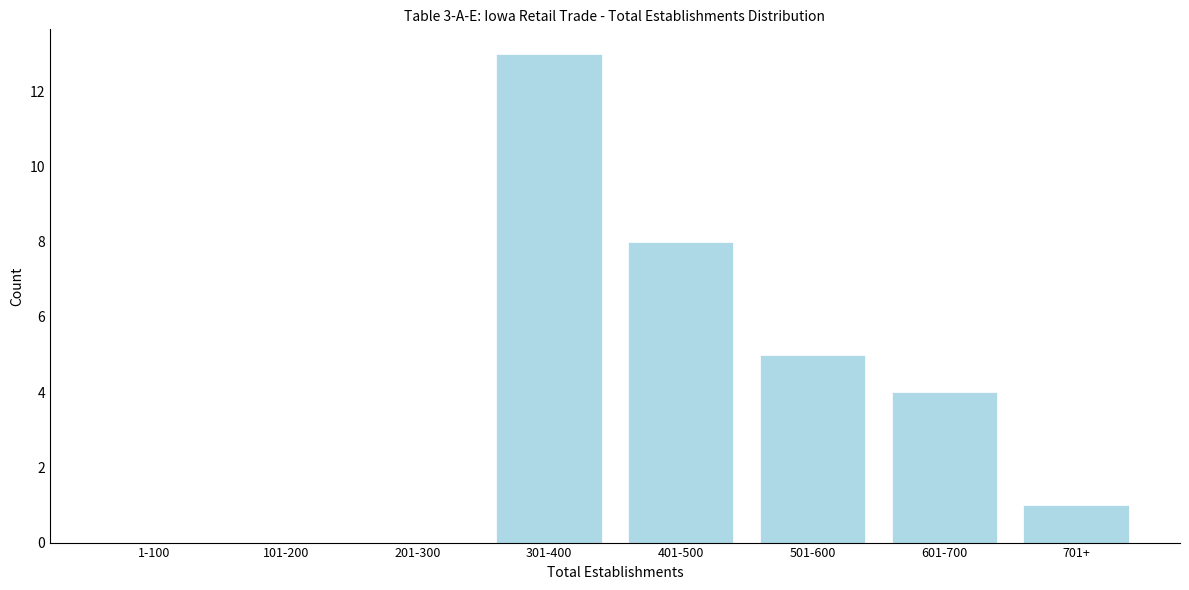

Reading left to right, list all the values displayed in this chart.

1-100=0	101-200=0	201-300=0	301-400=13	401-500=8	501-600=5	601-700=4	701+=1